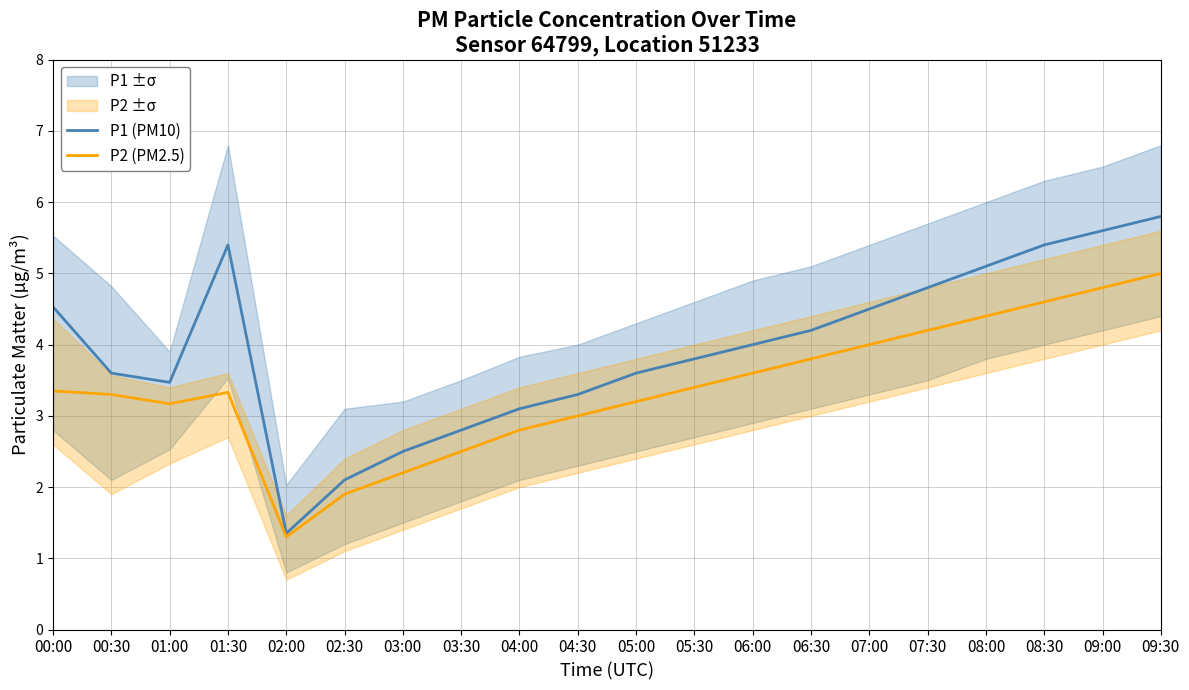

What is the label of the 5th point from the right?

07:30